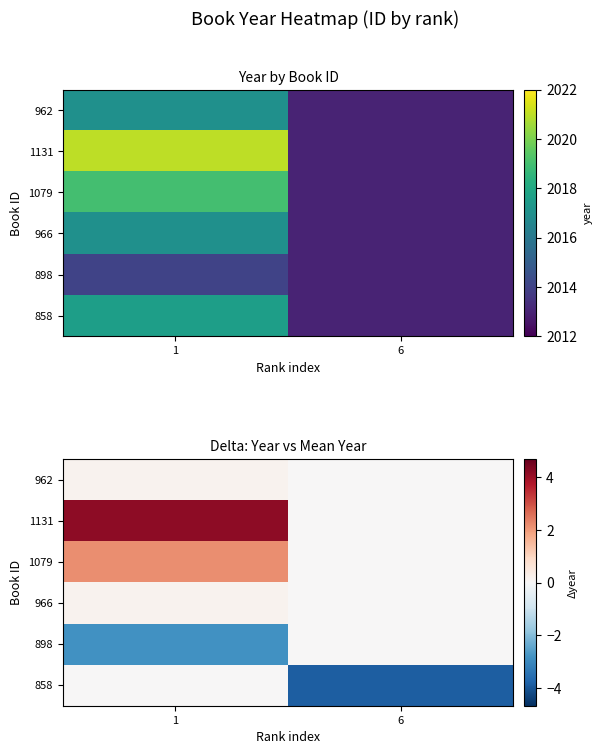

What is the difference between the maximum and minimum values in the 1131 series?

4.2